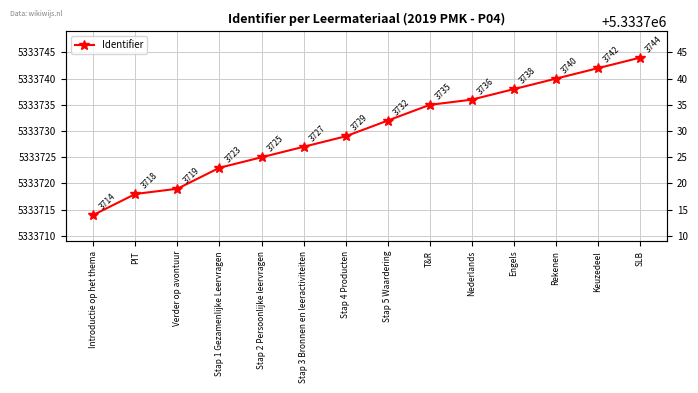

Which category has the lowest value across all series?

Introductie op het thema